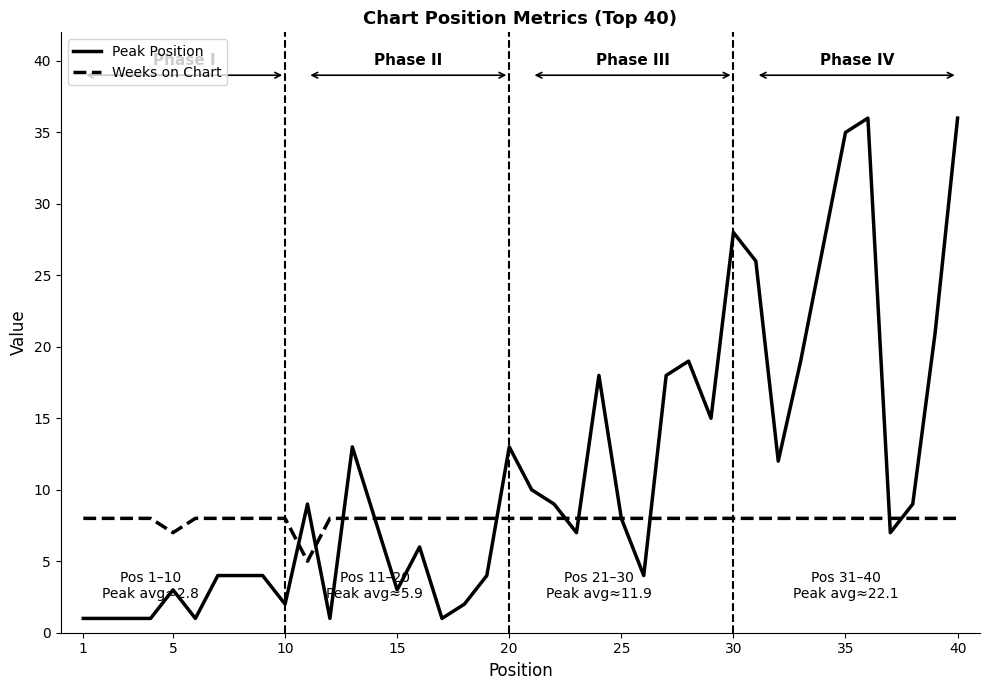

Which series has the largest total across all categories?

Peak Position